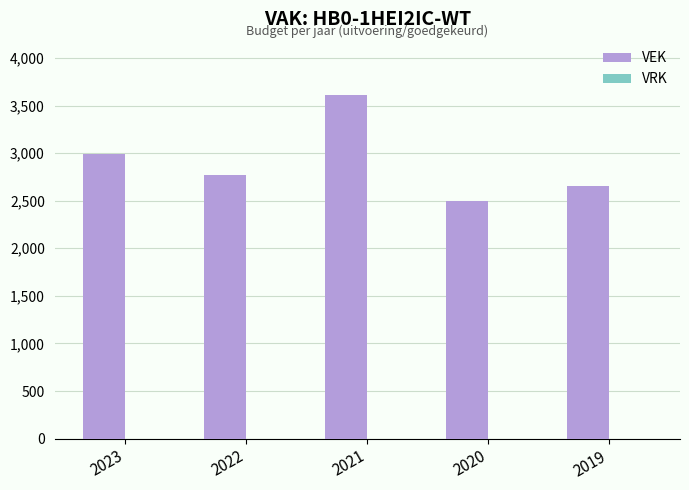

Rank the categories by value from lowest to highest.

2020, 2019, 2022, 2023, 2021